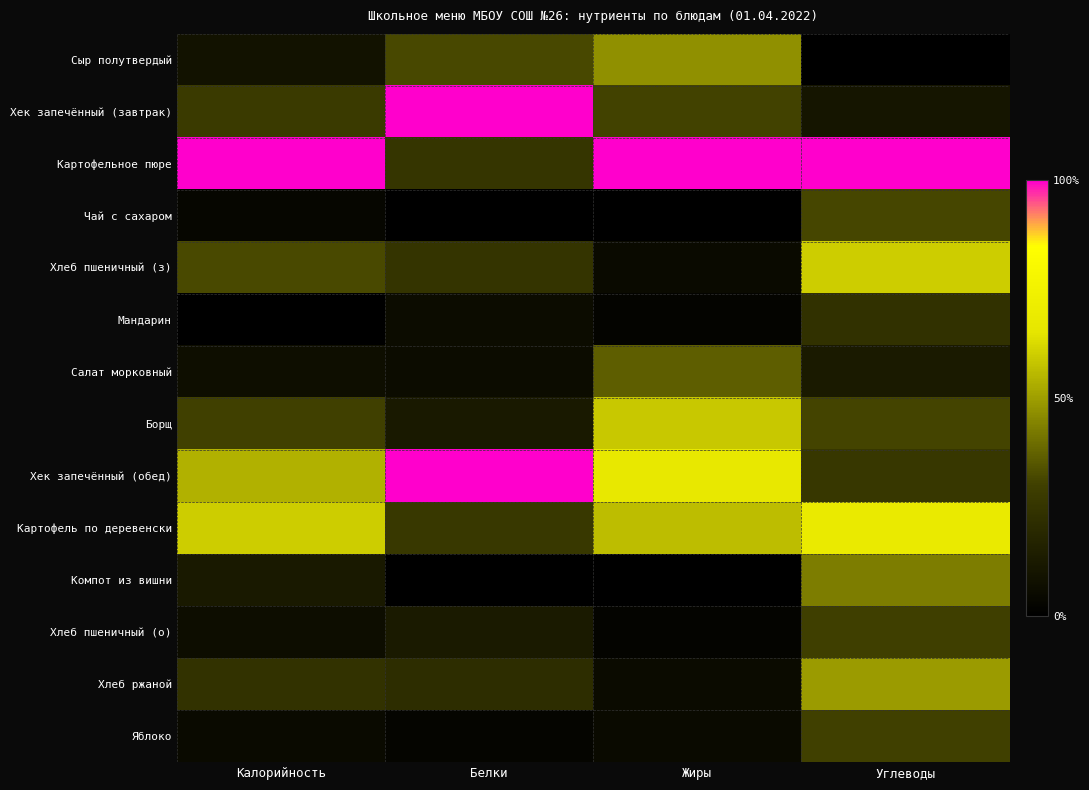

Reading left to right, list all the values displayed in this chart.

Сыр полутвердый: Калорийность=0.1	Белки=0.3	Жиры=0.5	Углеводы=0.0
Хек запечённый (завтрак): Калорийность=0.3	Белки=1.0	Жиры=0.3	Углеводы=0.1
Картофельное пюре: Калорийность=1.0	Белки=0.3	Жиры=1.0	Углеводы=1.0
Чай с сахаром: Калорийность=0.0	Белки=0.0	Жиры=0.0	Углеводы=0.3
Хлеб пшеничный (з): Калорийность=0.3	Белки=0.2	Жиры=0.0	Углеводы=0.6
Мандарин: Калорийность=0.0	Белки=0.1	Жиры=0.0	Углеводы=0.2
Салат морковный: Калорийность=0.1	Белки=0.1	Жиры=0.4	Углеводы=0.1
Борщ: Калорийность=0.3	Белки=0.1	Жиры=0.6	Углеводы=0.3
Хек запечённый (обед): Калорийность=0.5	Белки=1.0	Жиры=0.7	Углеводы=0.3
Картофель по деревенски: Калорийность=0.6	Белки=0.3	Жиры=0.6	Углеводы=0.7
Компот из вишни: Калорийность=0.1	Белки=0.0	Жиры=0.0	Углеводы=0.4
Хлеб пшеничный (о): Калорийность=0.1	Белки=0.1	Жиры=0.0	Углеводы=0.3
Хлеб ржаной: Калорийность=0.2	Белки=0.2	Жиры=0.1	Углеводы=0.5
Яблоко: Калорийность=0.1	Белки=0.0	Жиры=0.0	Углеводы=0.3